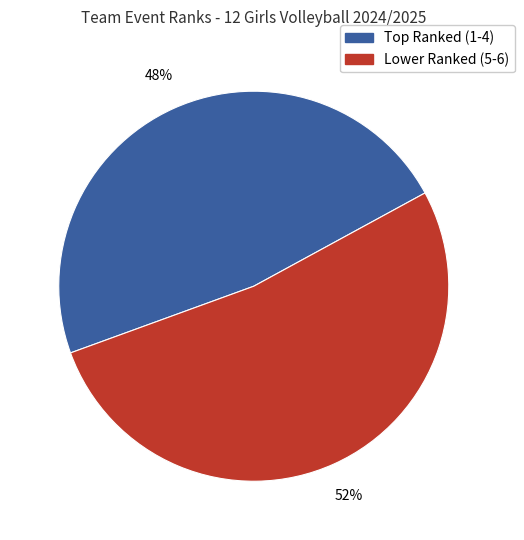

Rank the categories by value from highest to lowest.

Lower Ranked (5-6), Top Ranked (1-4)